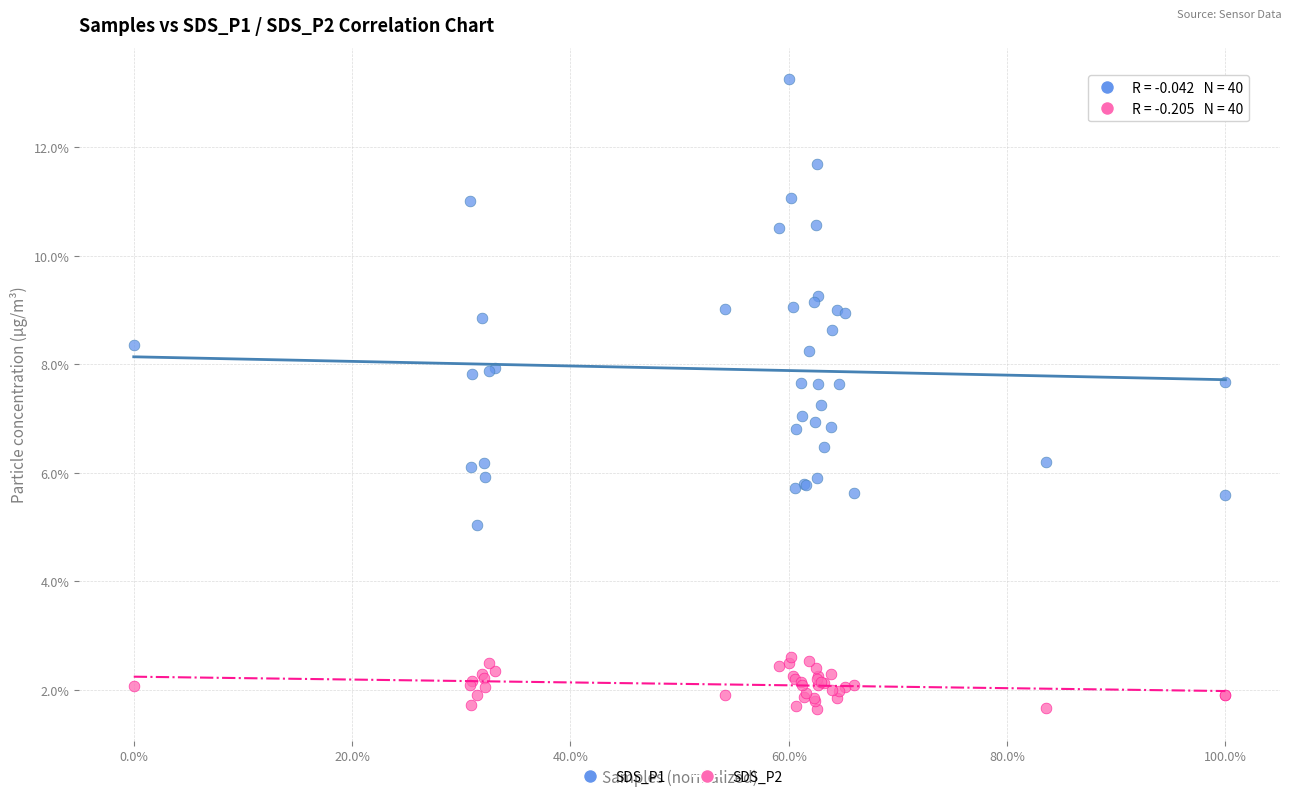

Which series contains the highest Y value?

SDS_P1